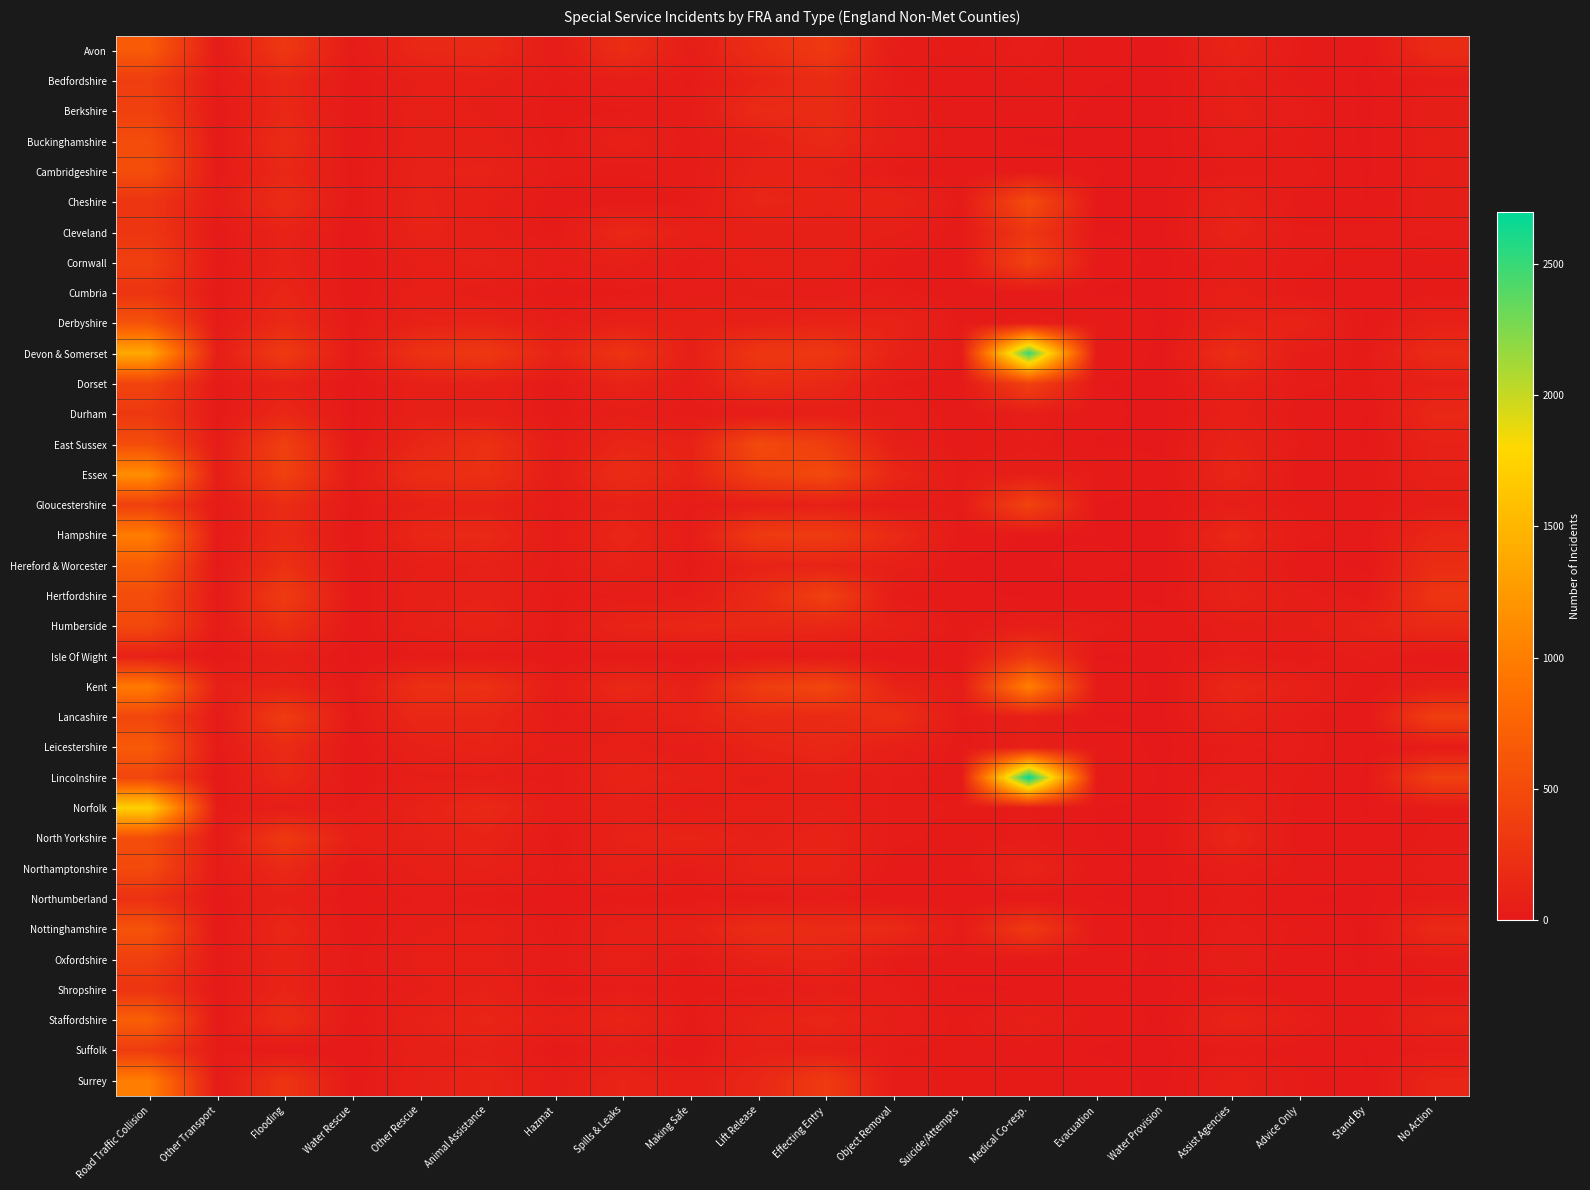

Rank the series at Assist Agencies from highest to lowest value.

Devon & Somerset, Hampshire, Kent, Essex, North Yorkshire, Avon, Staffordshire, Cleveland, East Sussex, Hertfordshire, Lancashire, Cheshire, Norfolk, Dorset, Derbyshire, Hereford & Worcester, Surrey, Cumbria, Berkshire, Durham, Bedfordshire, Oxfordshire, Humberside, Gloucestershire, Buckinghamshire, Cornwall, Lincolnshire, Northamptonshire, Nottinghamshire, Isle Of Wight, Leicestershire, Northumberland, Suffolk, Cambridgeshire, Shropshire